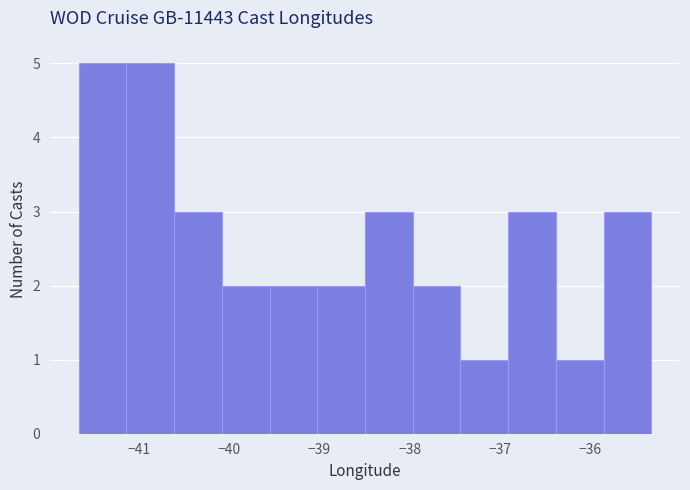

What is the height of the bar covering -36.9 to -36.4 on the x-axis? Neither the bar edges nor the heights are printed on the chart, so give them approximately, as read against the axes.

3